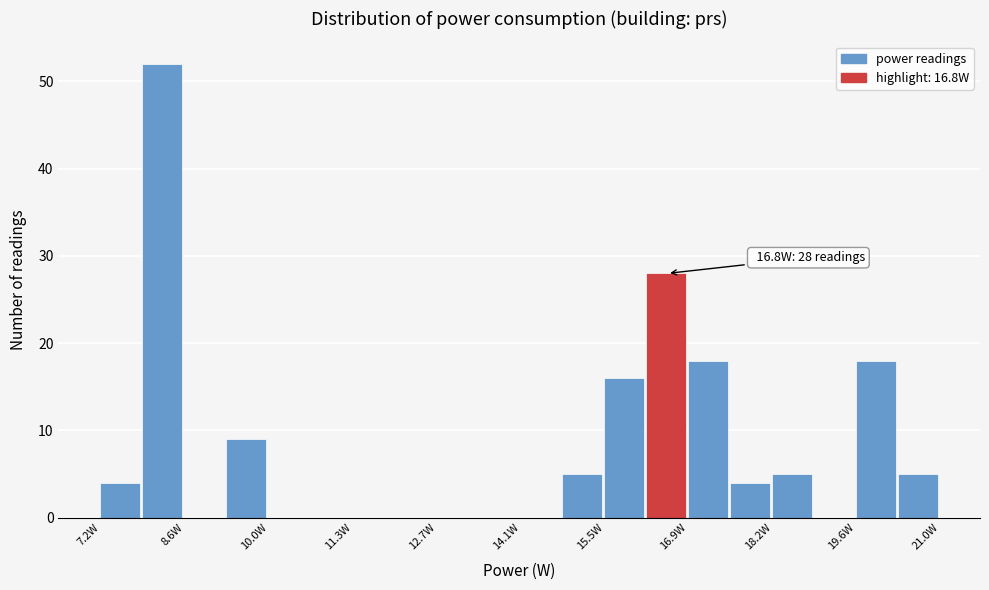

Around what value on the x-axis is the tallest bar? Give the approximate position of its centre, as read against the axis.

8.2